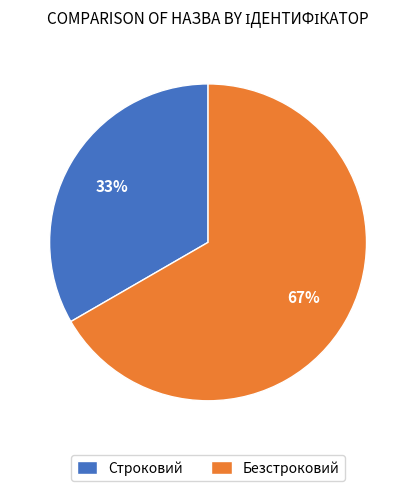

To the nearest percent, what is the combined percentage of Строковий and Безстроковий?

100%